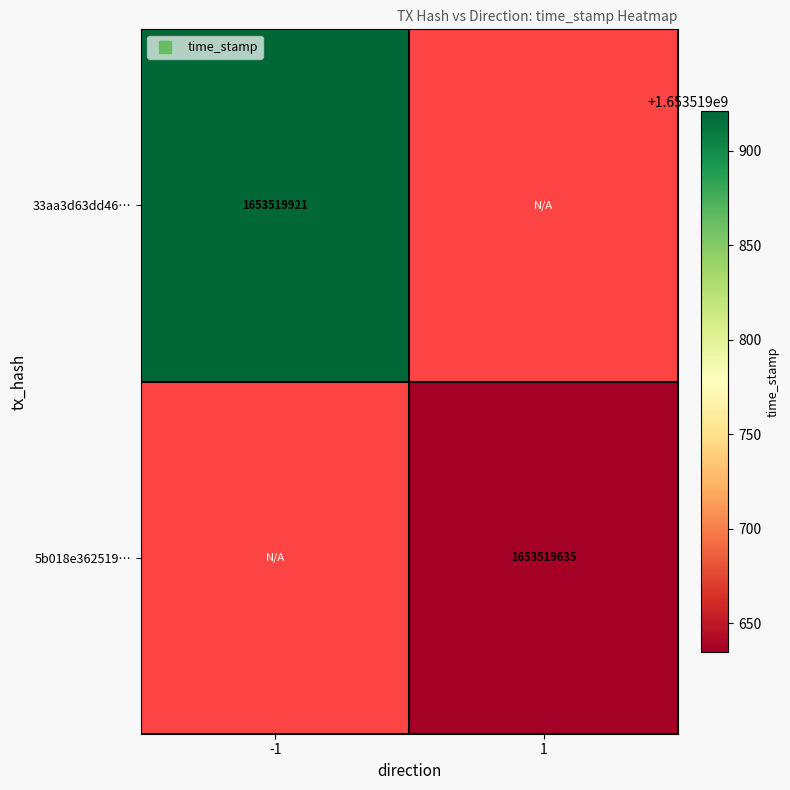

Between direction and time_stamp, which is larger?

time_stamp